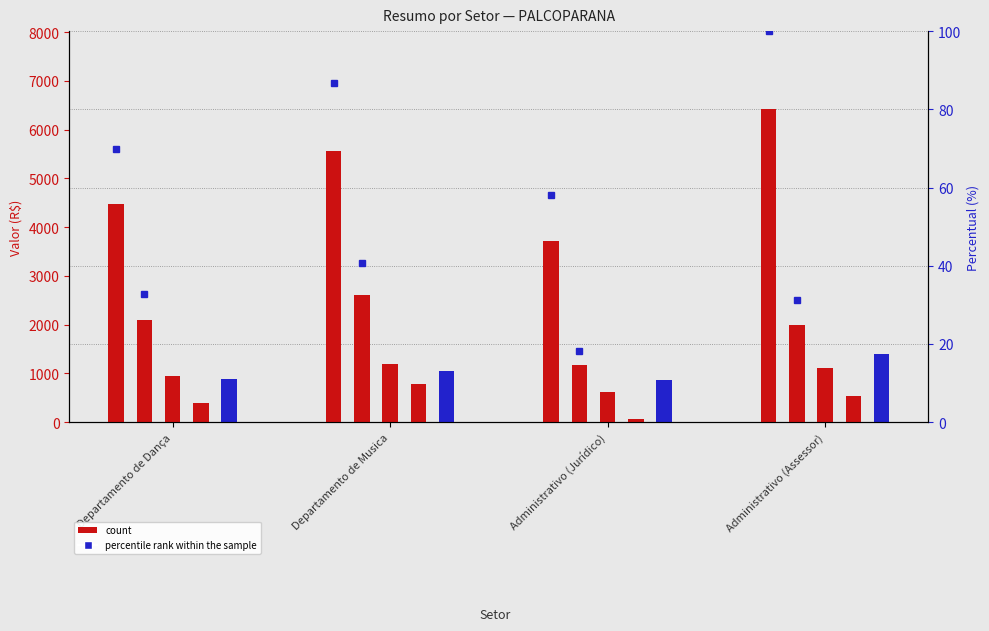

Reading left to right, list all the values displayed in this chart.

Vencimento: 4474.6	5562.1	3725.8	6416.4
13º: 2101.7	2612.5	1166.7	2000.0
INSS: 954.6	1186.6	619.8	1111.6
Imposto de Renda: 395.7	776.5	60.0	546.4
Outros Descontos: 886.6	1058.3	855.0	1405.2
Vencimento (pct): 69.7	86.7	58.1	100.0